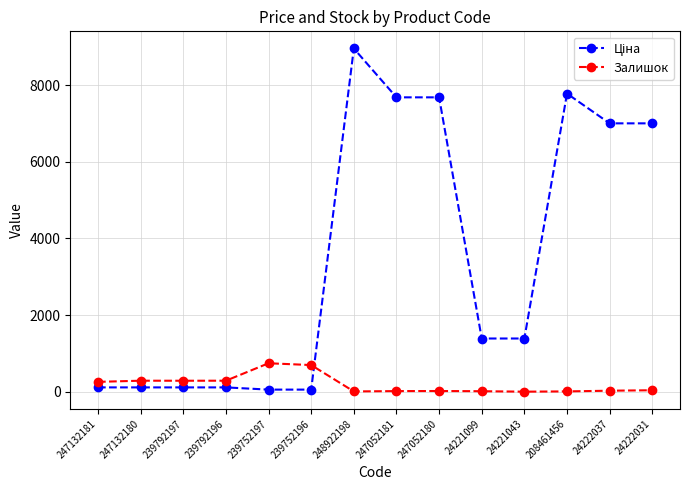

At how many categories does at least one series exceed 6294?

6